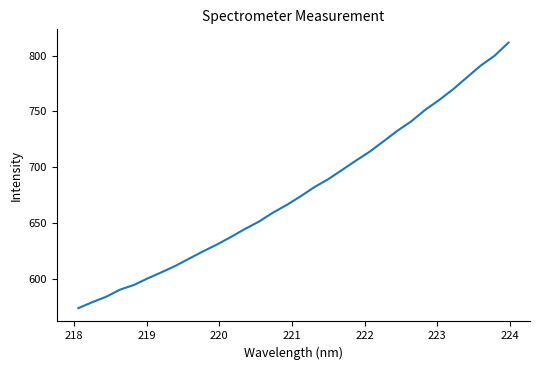

What is the greatest value displayed?

811.7